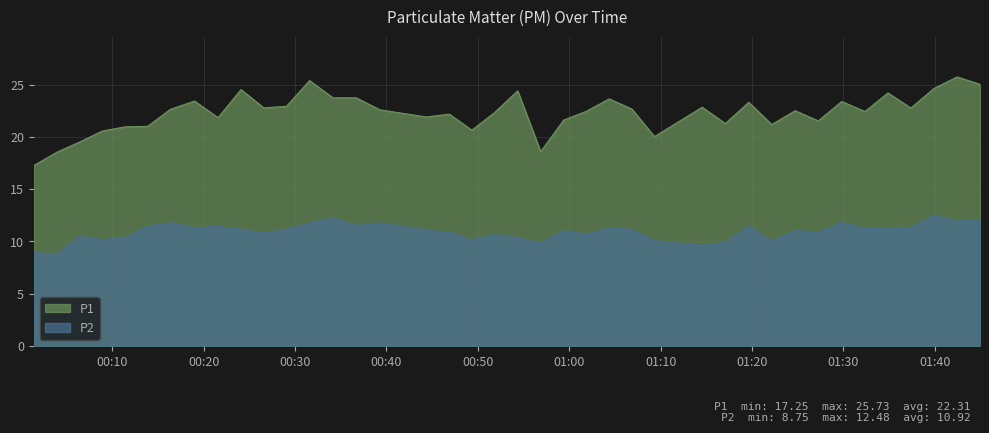

In P1, how many points are higher than both neighbors (excluding endpoints)?

12